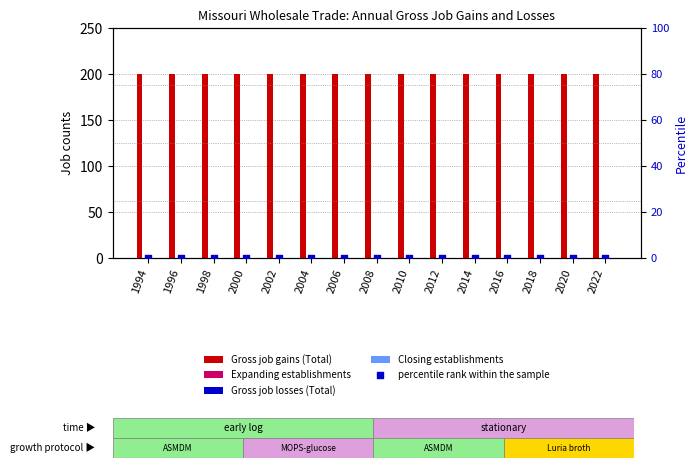

Which series has the largest total across all categories?

Gross job gains (Total)